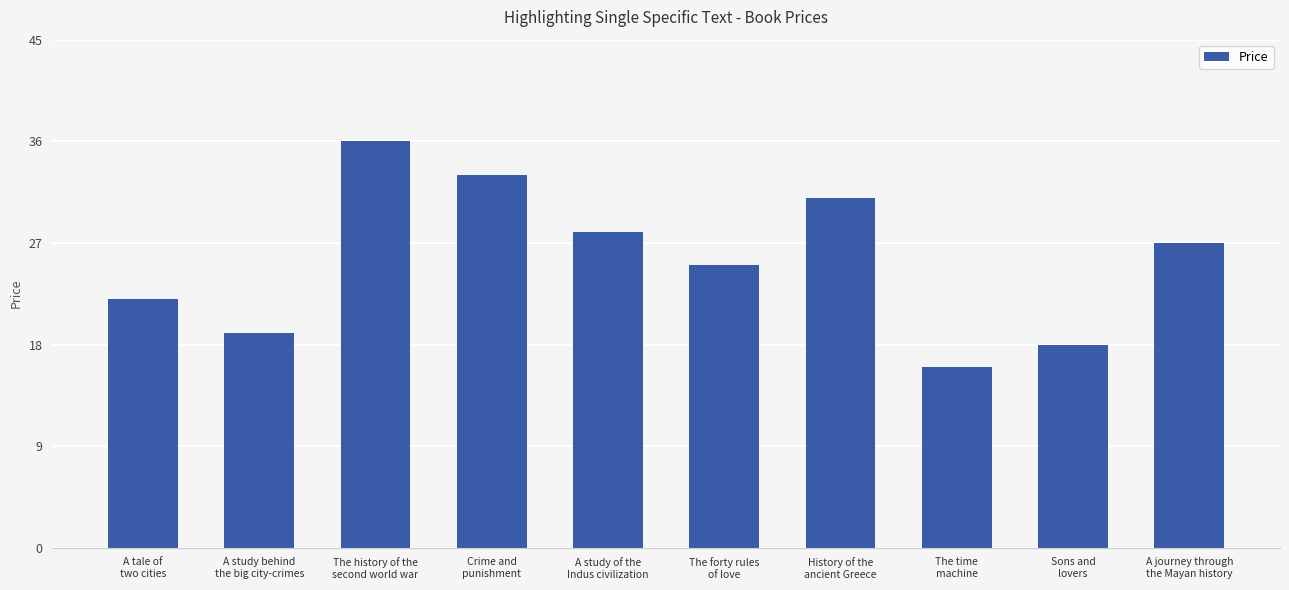

Is it true that the value at History of the
ancient Greece is 12?

False